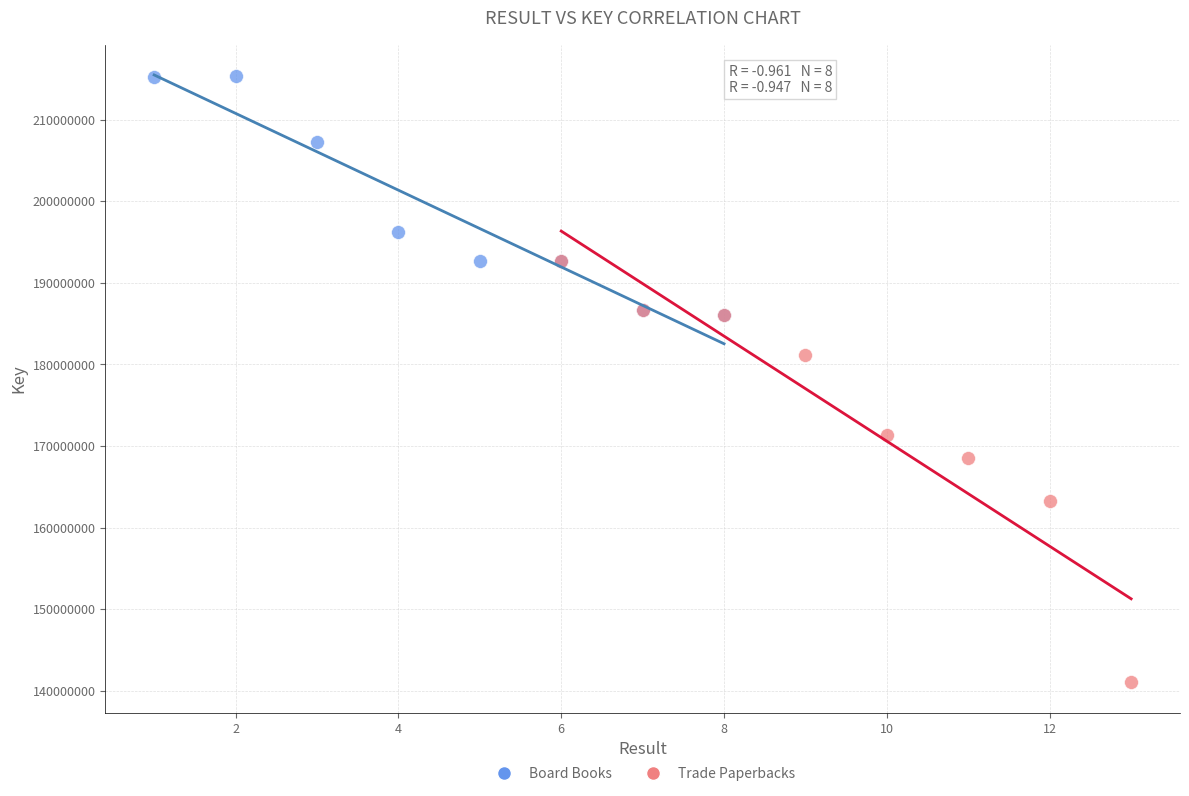

Which series reaches the maximum Y coordinate?

Board Books